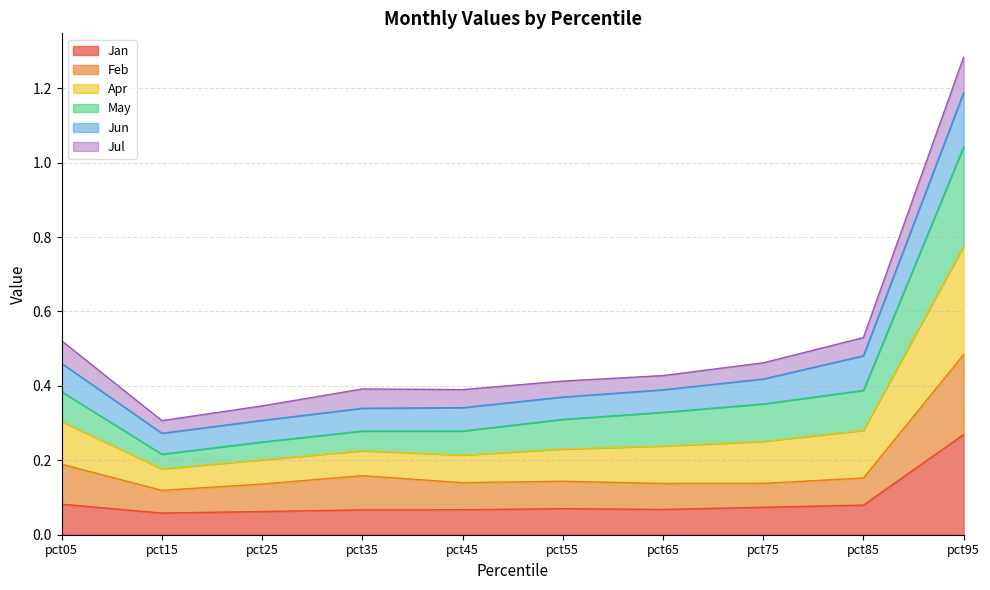

True or false: Jan has a value of 0.1 at pct95.

False